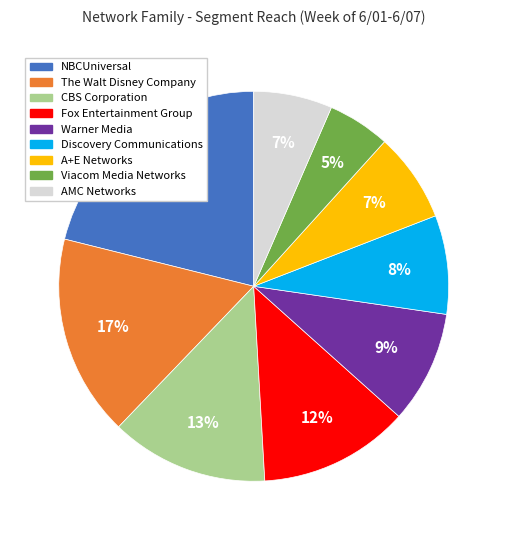

To the nearest percent, what is the average slice percentage?

11%